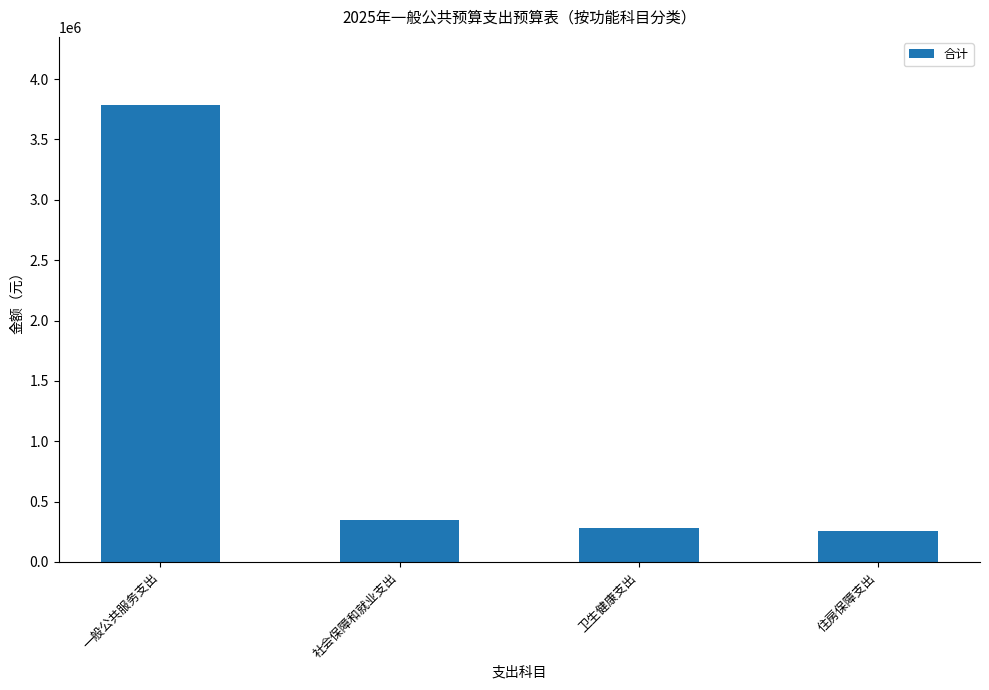

The value at 社会保障和就业支出 is 617087.2. True or false?

False